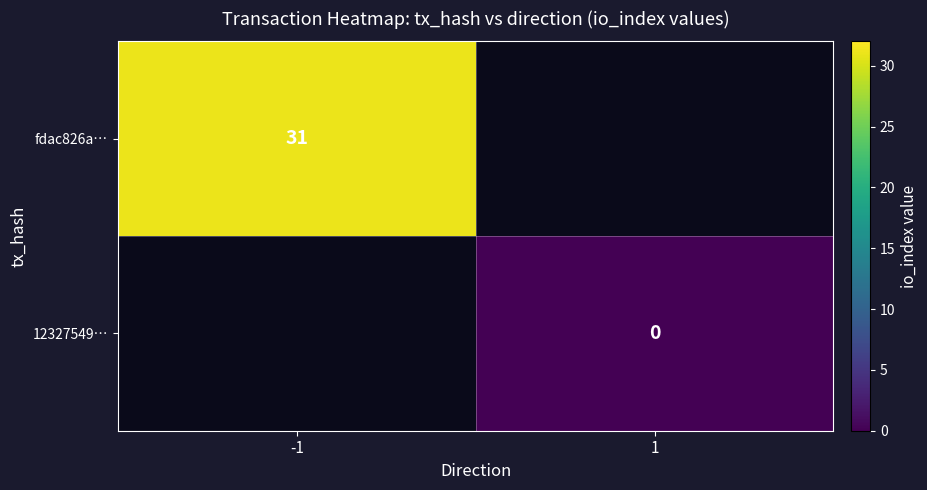

True or false: fdac826a… has a value of 31 at -1.

True